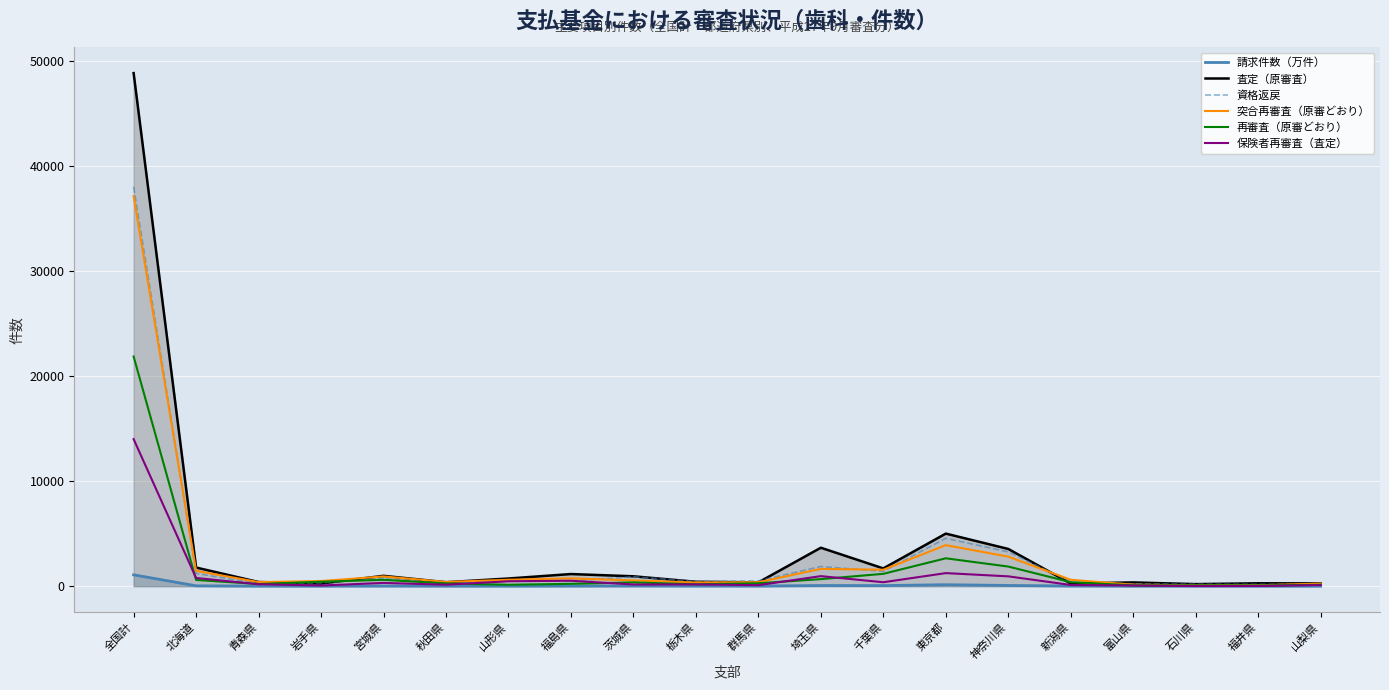

Where is the first local maximum for 再審査（原審どおり）?

宮城県